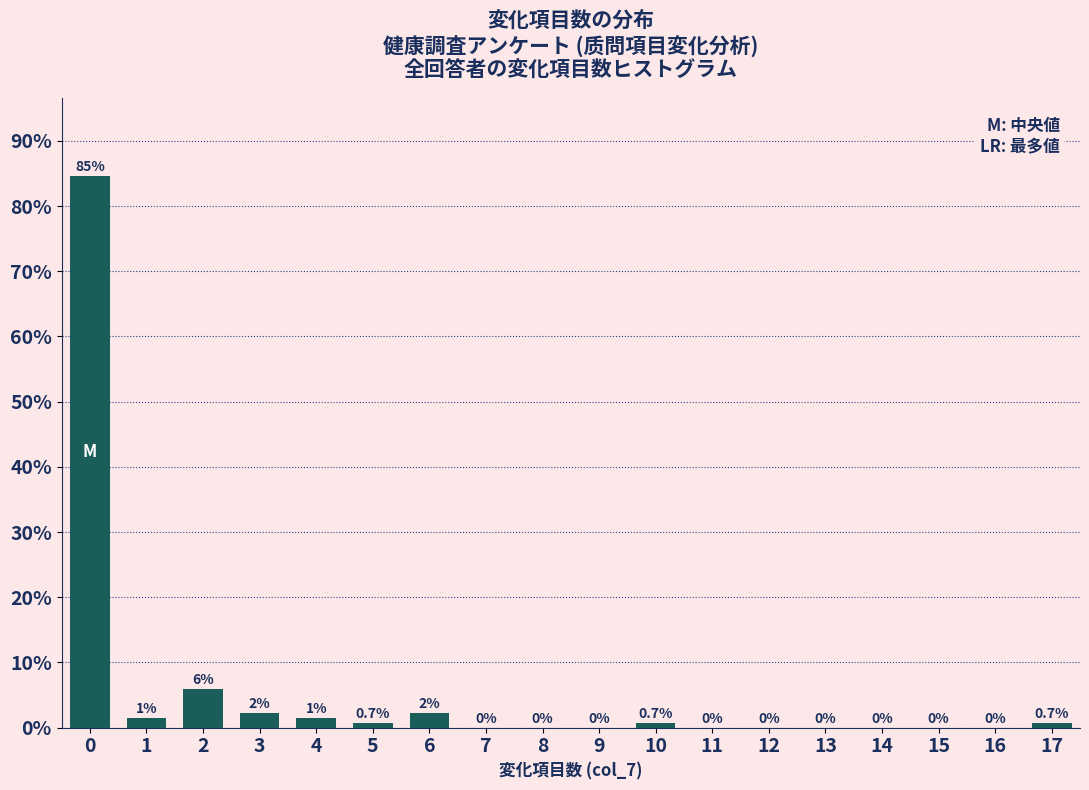

What is the maximum value shown in the chart?

84.6